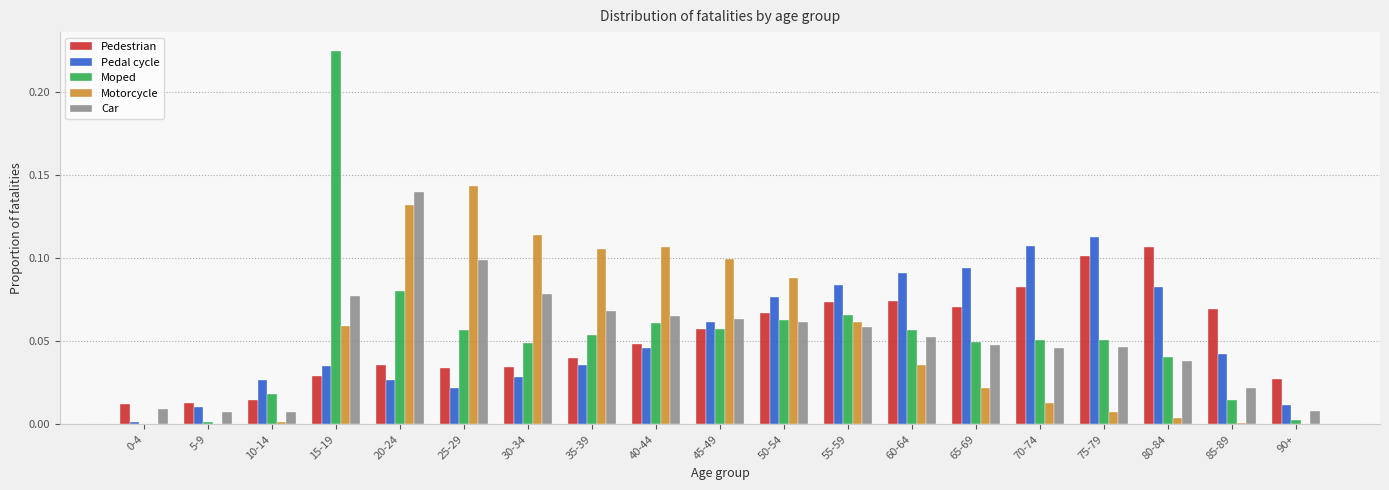

What is the sum of all Moped values?

1.0